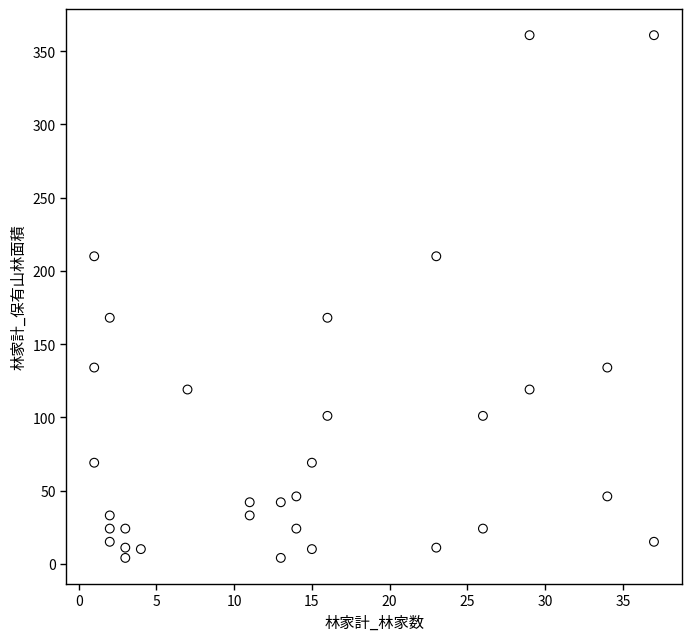

What is the range of Y values (max minus min)?

357